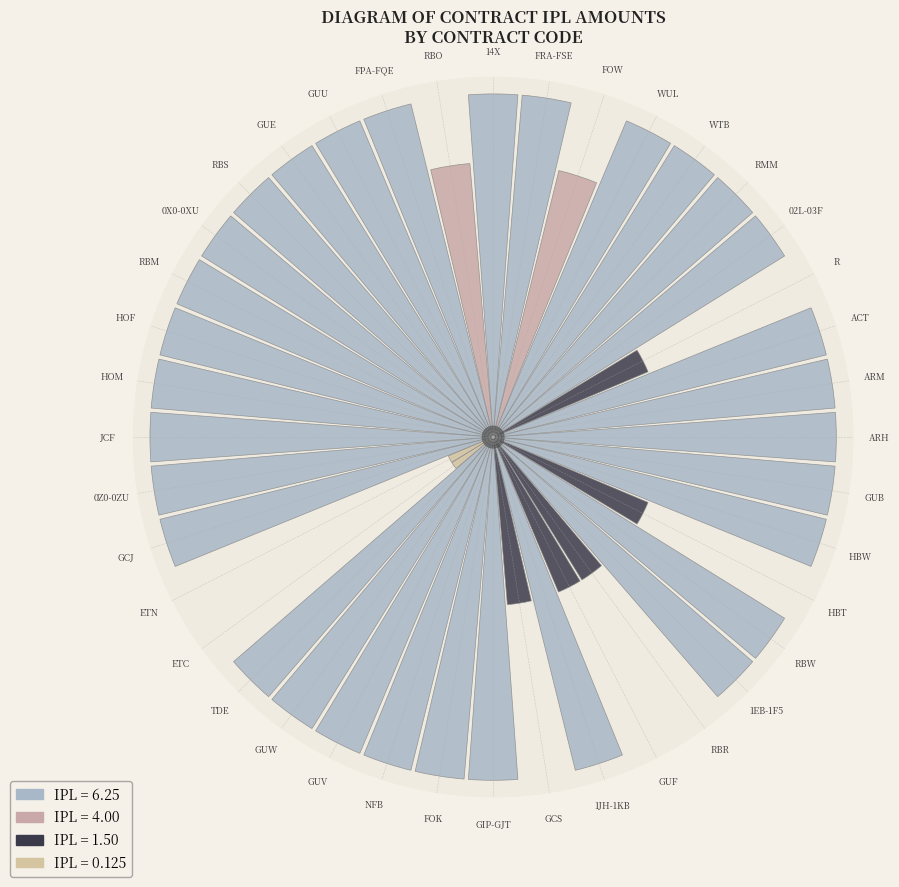

True or false: WTB accounts for 16% of the total.

False